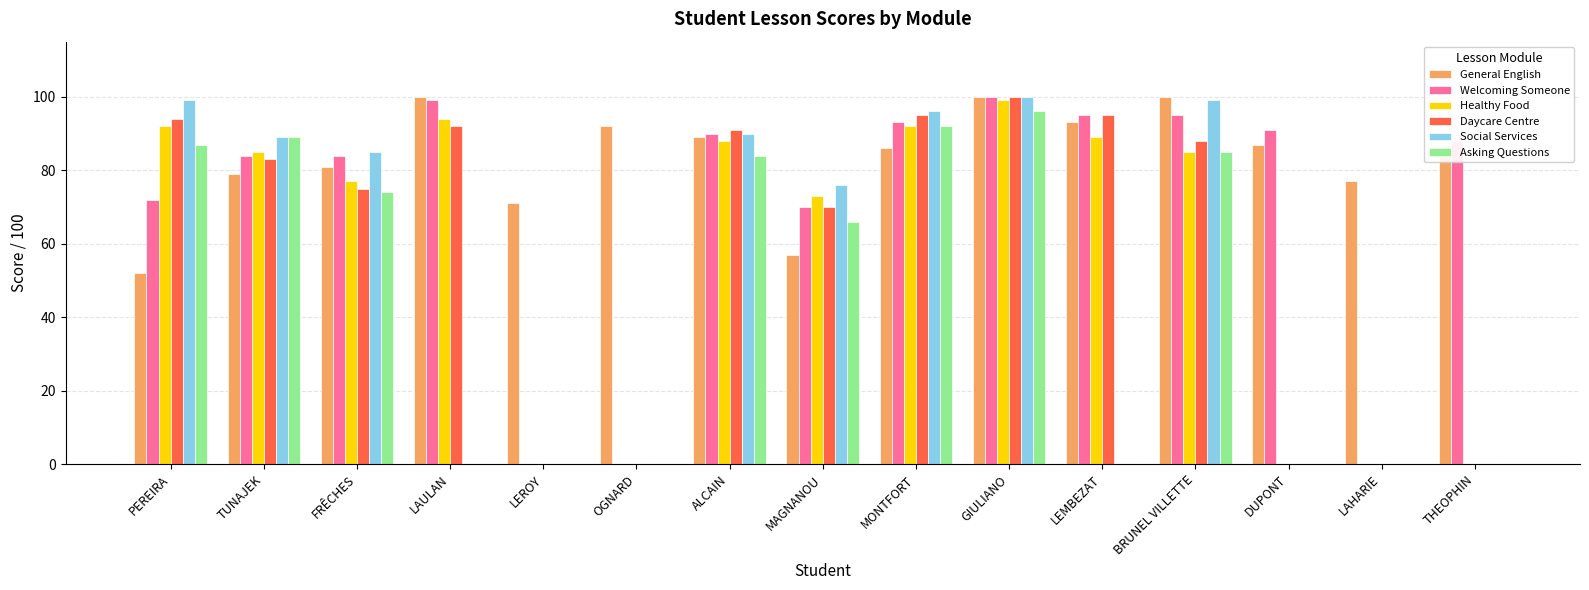

What is the average value of the Social Services series?

49